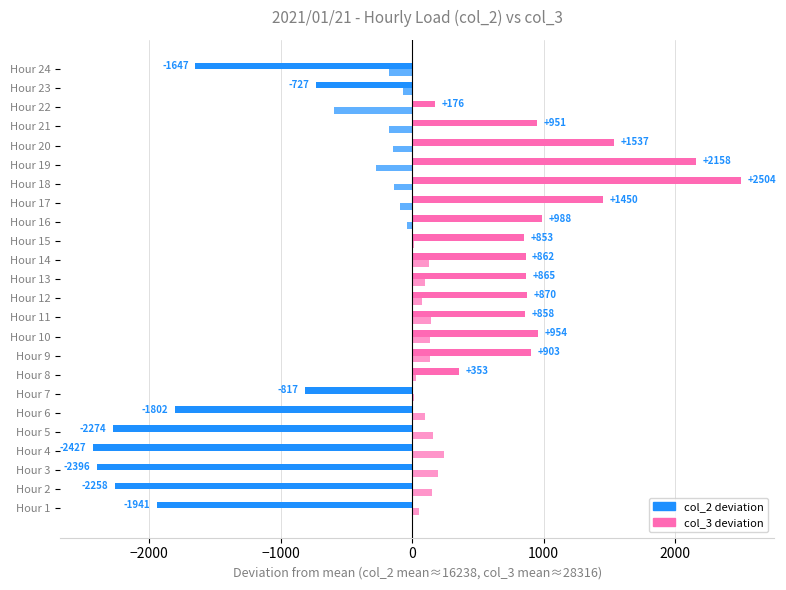

Count the number of categories in the chart.

24